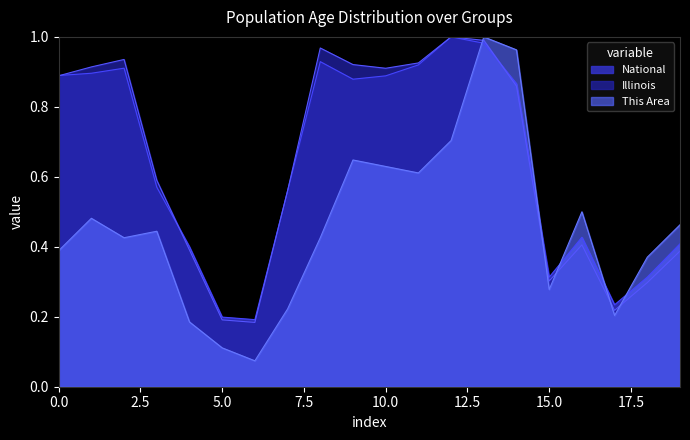

How many data points does each series have?

20